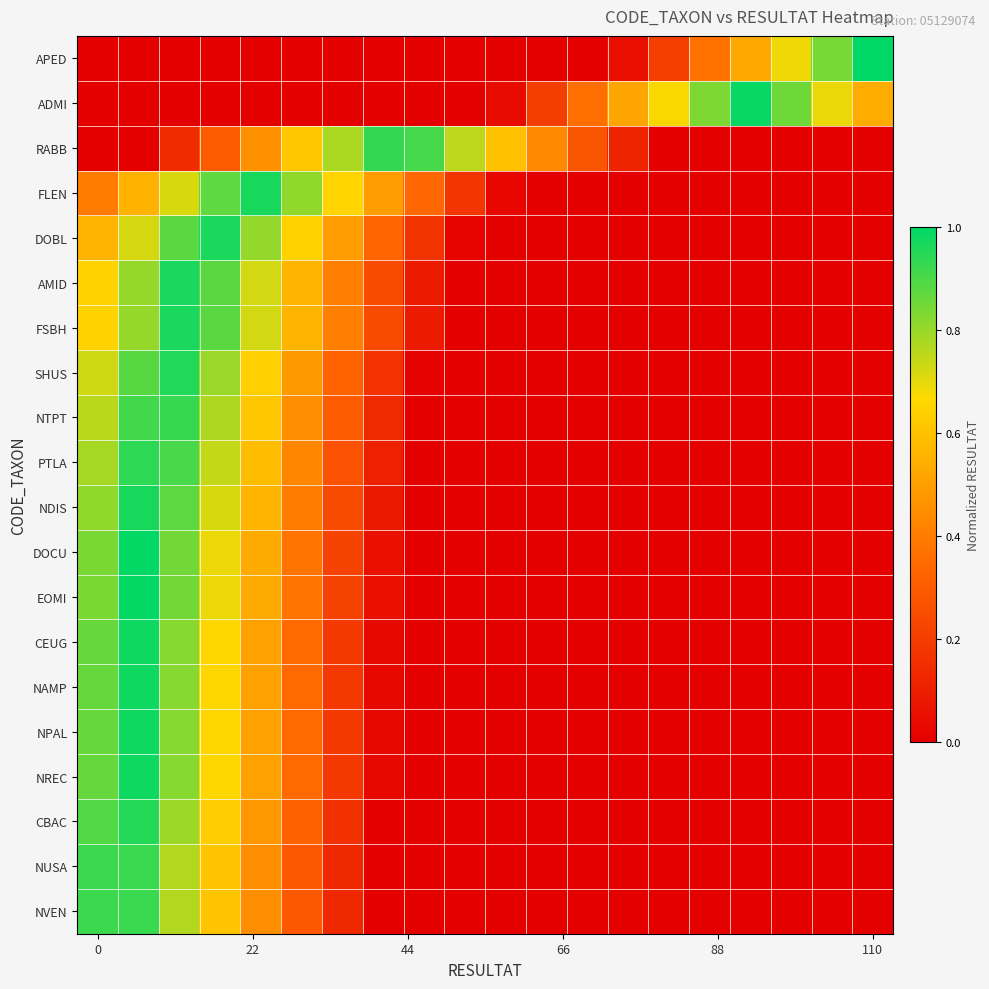

At how many categories does at least one series exceed 0?

20